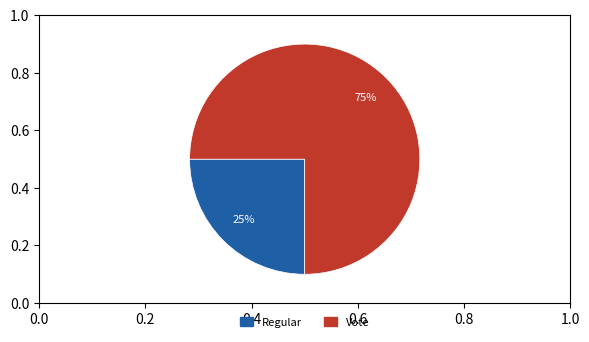

To the nearest percent, what is the difference between the Vote and Regular slice percentages?

50%